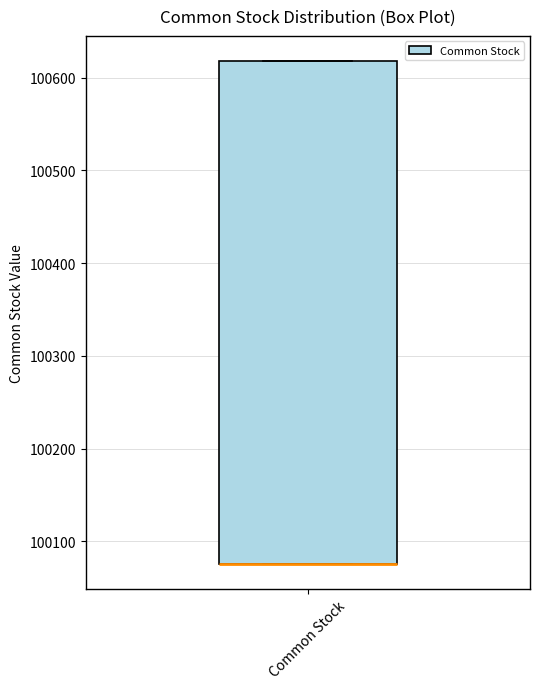

Transcribe this box plot: give where the median line is, the range the box spans, and where the two whiskers end, as read against the y-axis. The values are not printed on the chart, so give them approximately, as read against the axis.

median 100080 (drawn on the box's lower edge), box 100080 to 100620, whiskers 100080 to 100620